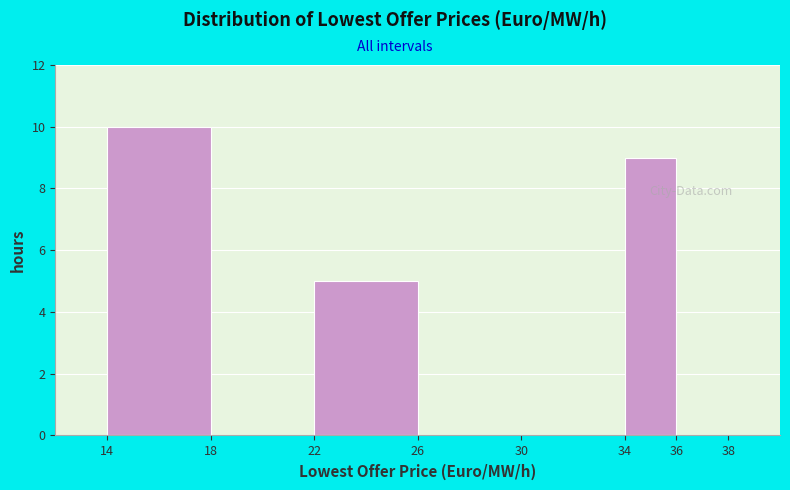

Which range on the x-axis has the tallest bar?

14 to 18